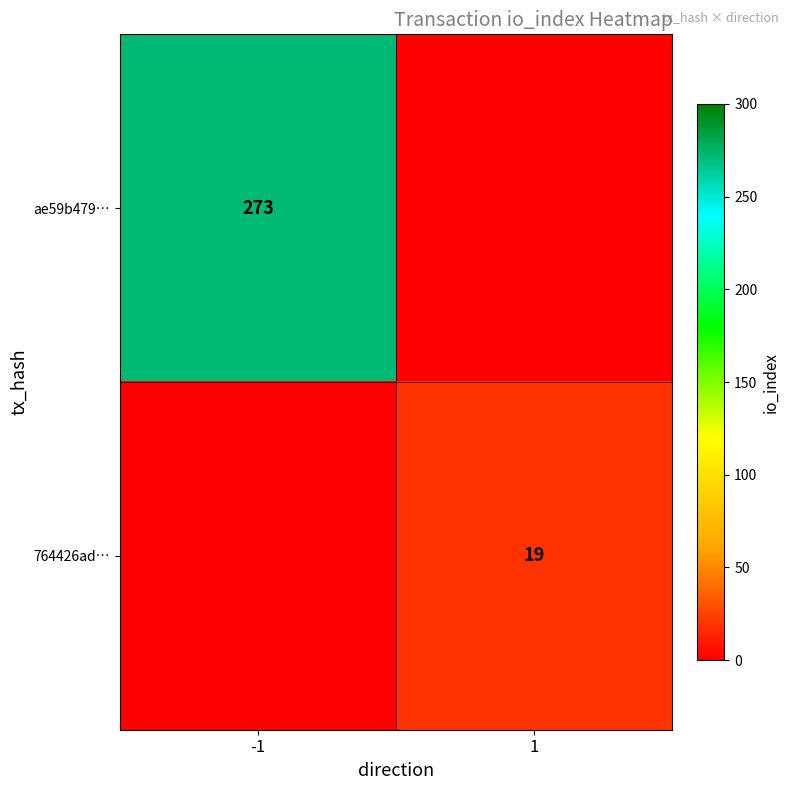

At how many categories does at least one series exceed 101?

1